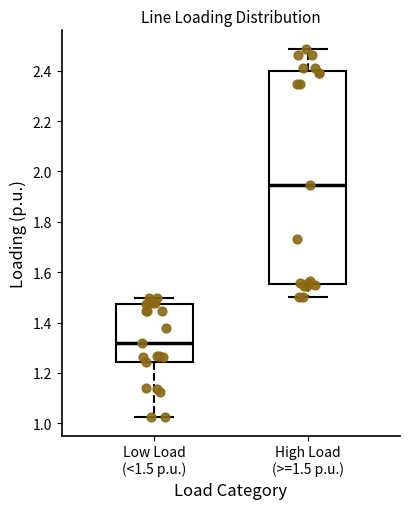

Where is the lower edge of the box for Low Load (<1.5 p.u.) on the y-axis? The values are not printed on the chart, so give them approximately, as read against the axis.

1.24